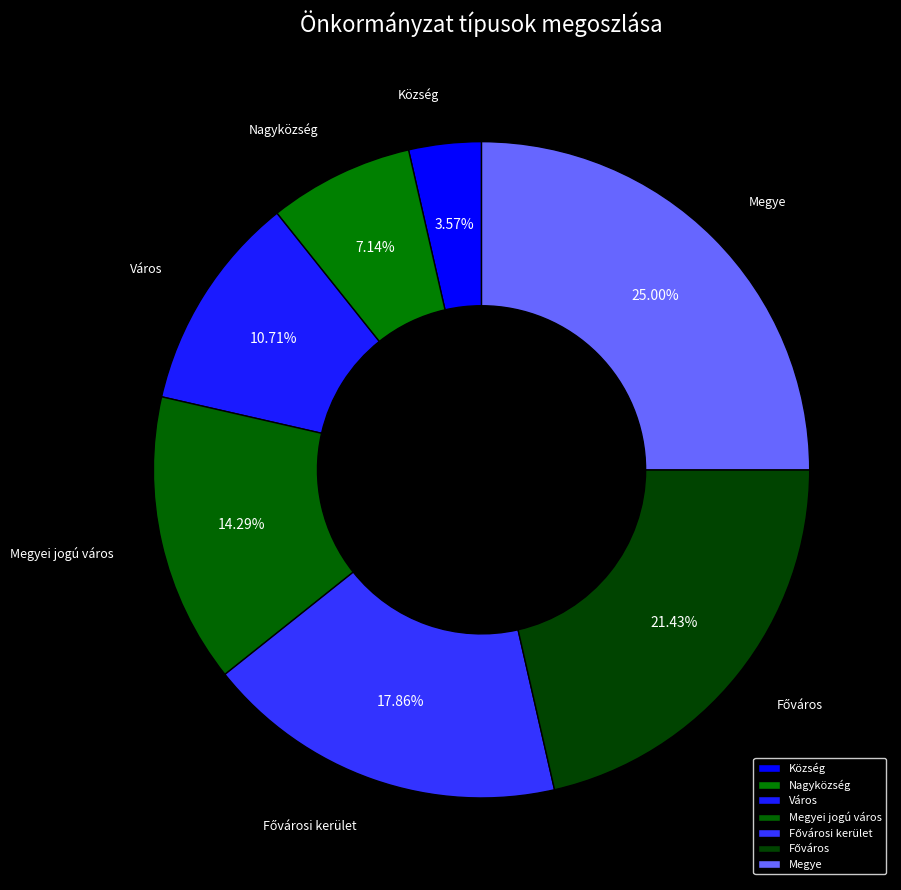

How many slices are in this pie chart?

7